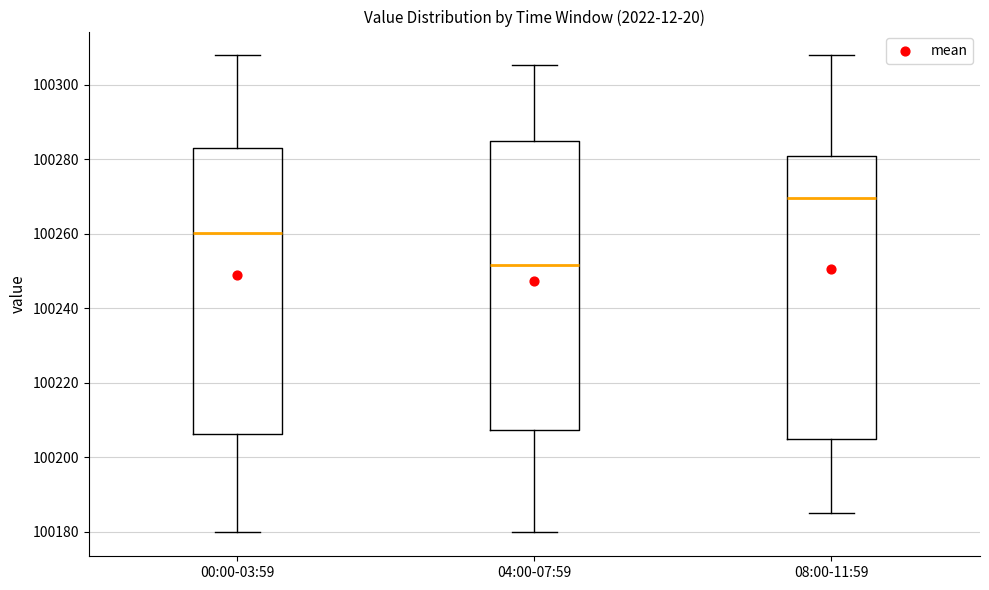

Reading left to right, transcribe this box plot: for each box, give where its median line is, the range the box spans, and where its two whiskers end, as read against the y-axis. The values are not printed on the chart, so give them approximately, as read against the axis.

00:00-03:59: median 100260, box 100206 to 100284, whiskers 100180 to 100308
04:00-07:59: median 100252, box 100208 to 100284, whiskers 100180 to 100306
08:00-11:59: median 100270, box 100204 to 100280, whiskers 100184 to 100308